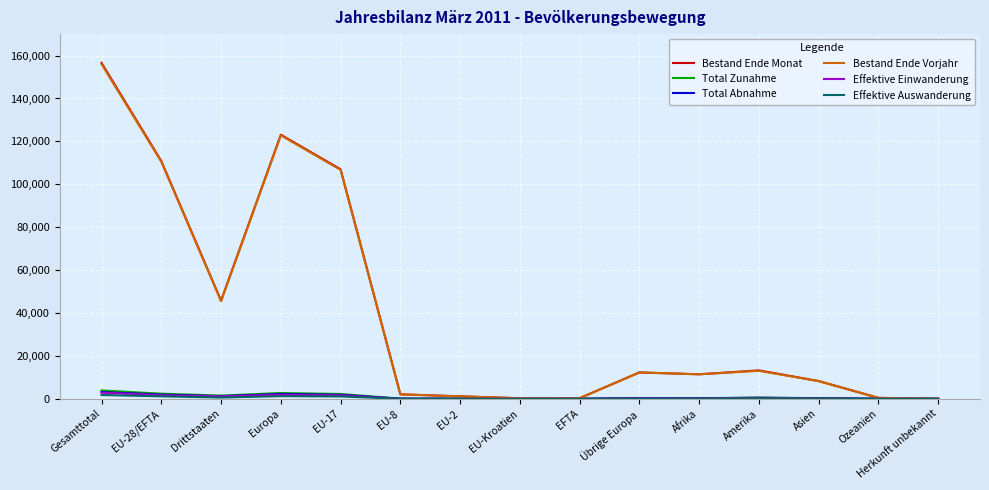

Which category has the highest value across all series?

Gesamttotal